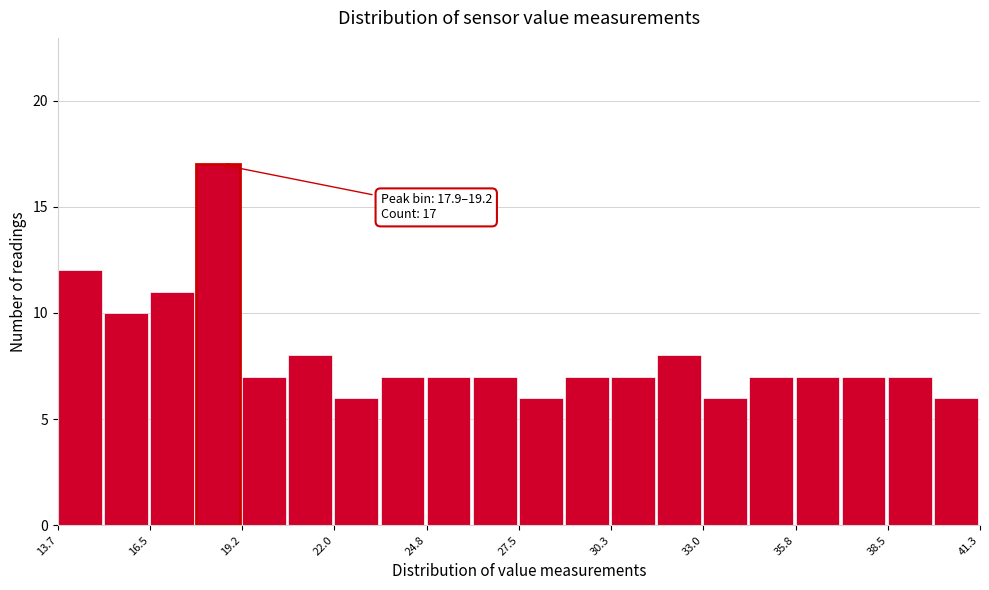

Around what value on the x-axis is the tallest bar? Give the approximate position of its centre, as read against the axis.

18.5